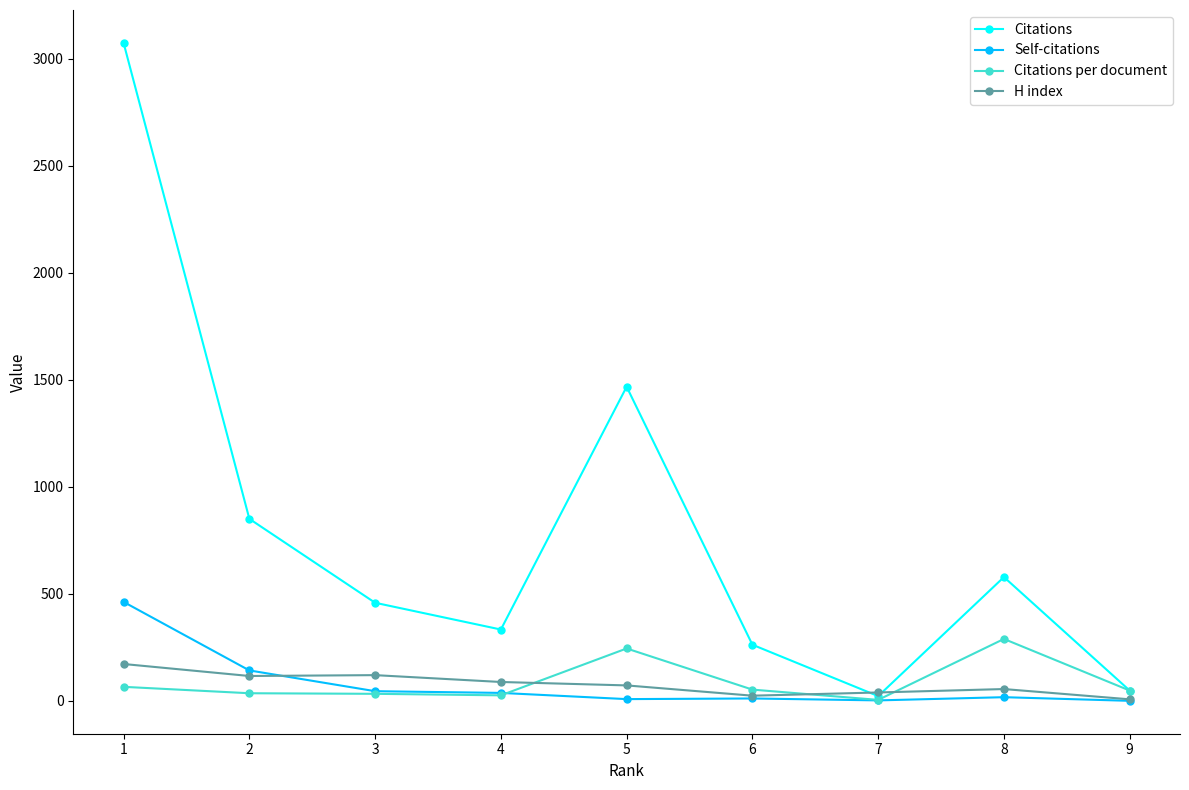

What is the value of the Citations per document point at the 4th from the left?

25.6